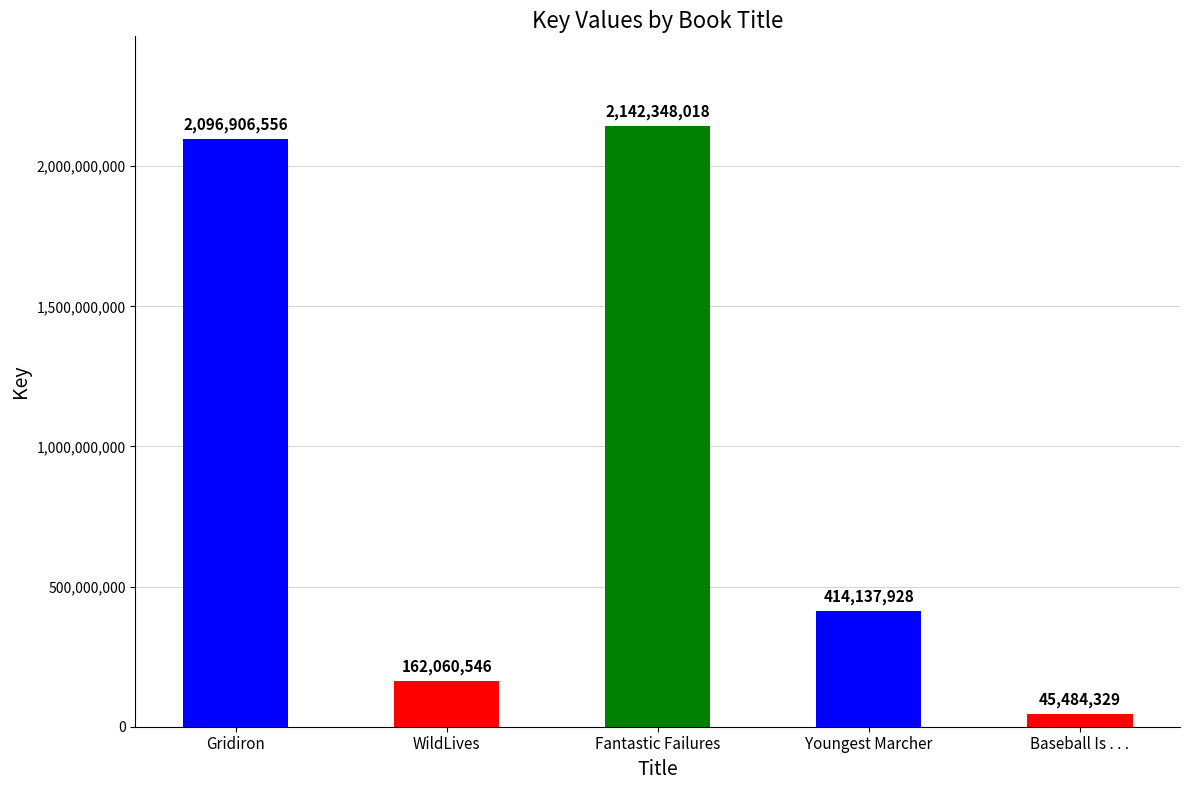

What is the minimum value shown in the chart?

45484329